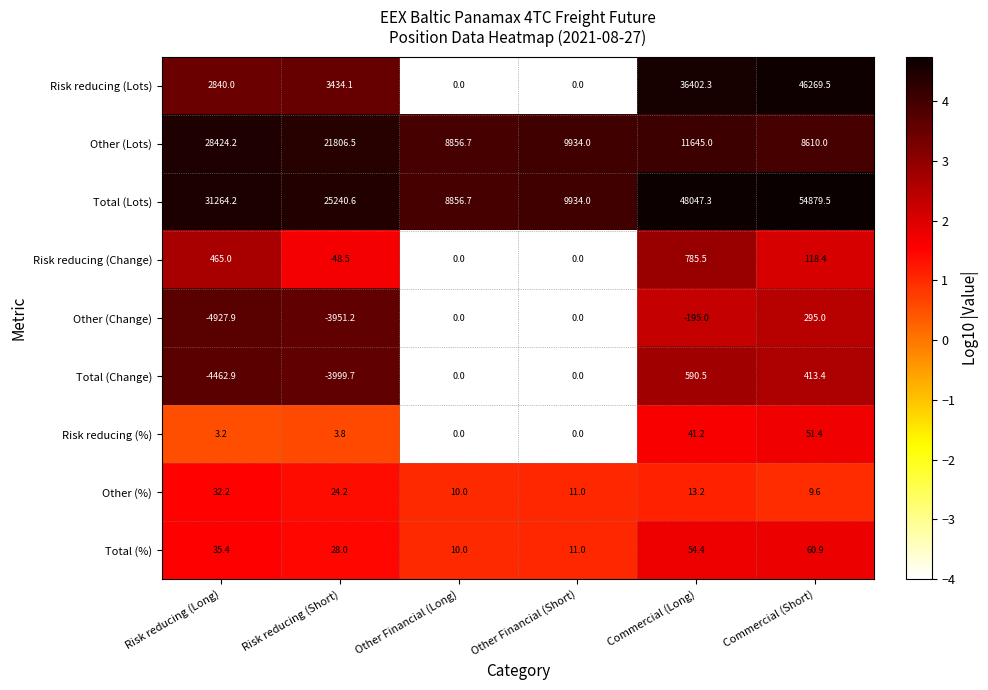

The value of Other (Lots) at Risk reducing (Long) is 18454.8. True or false?

False